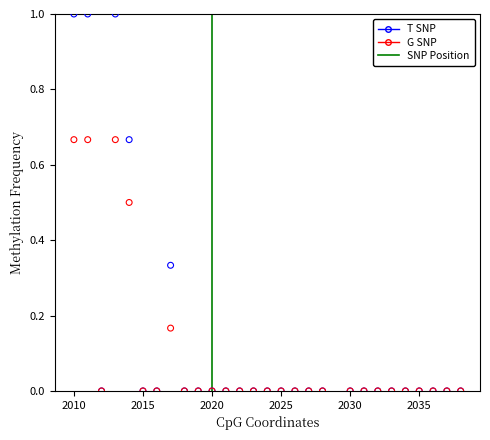

Which series has the widest spread of Y values?

T SNP